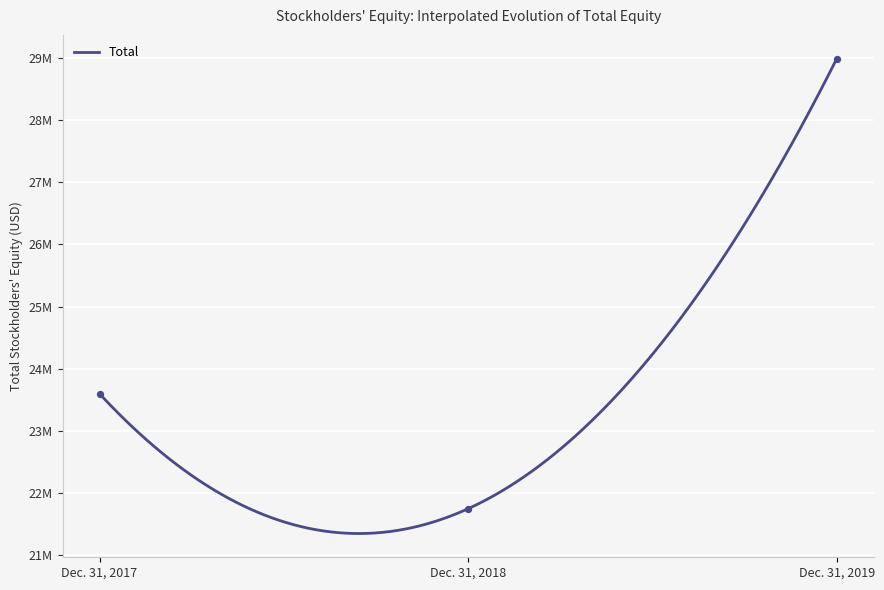

Approximately how many times larger is the value at Dec. 31, 2018 compared to Dec. 31, 2017?

0.9